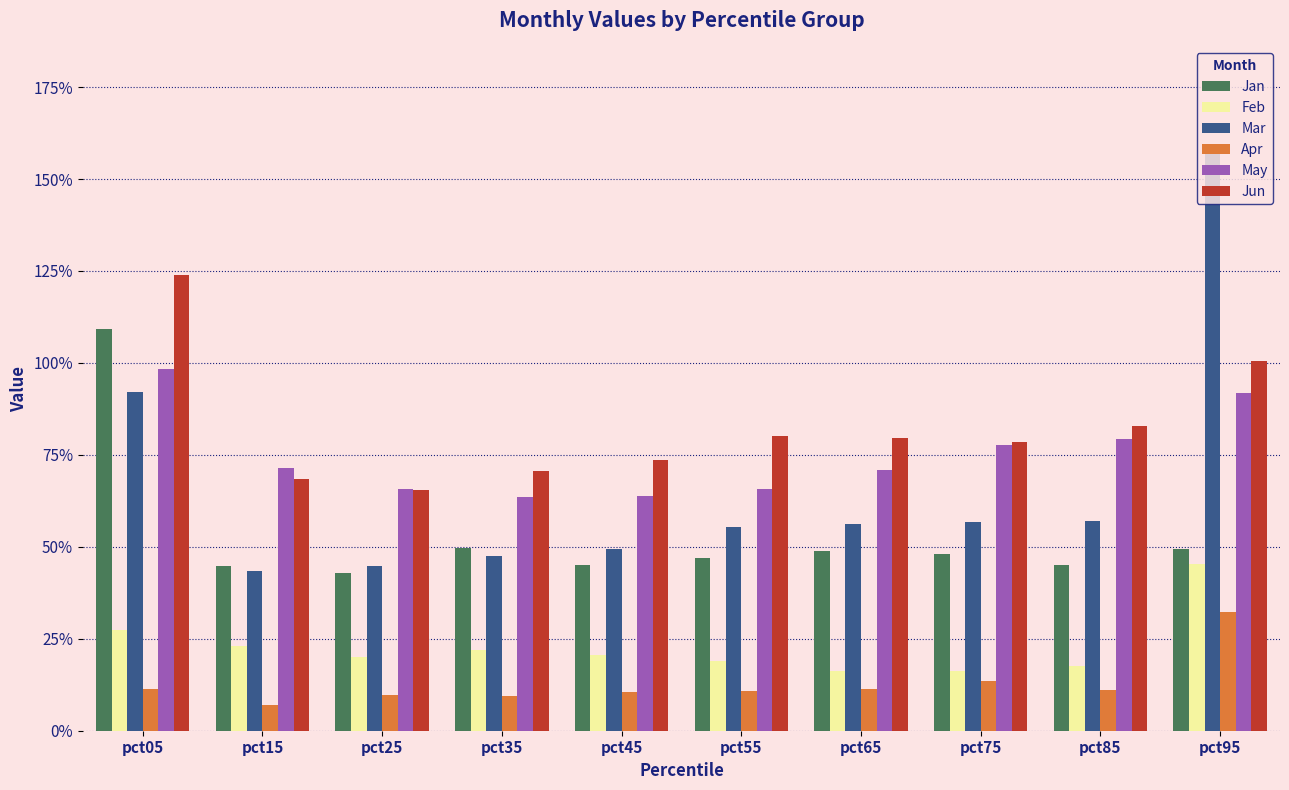

Between pct65 and pct25, which is larger?

pct65